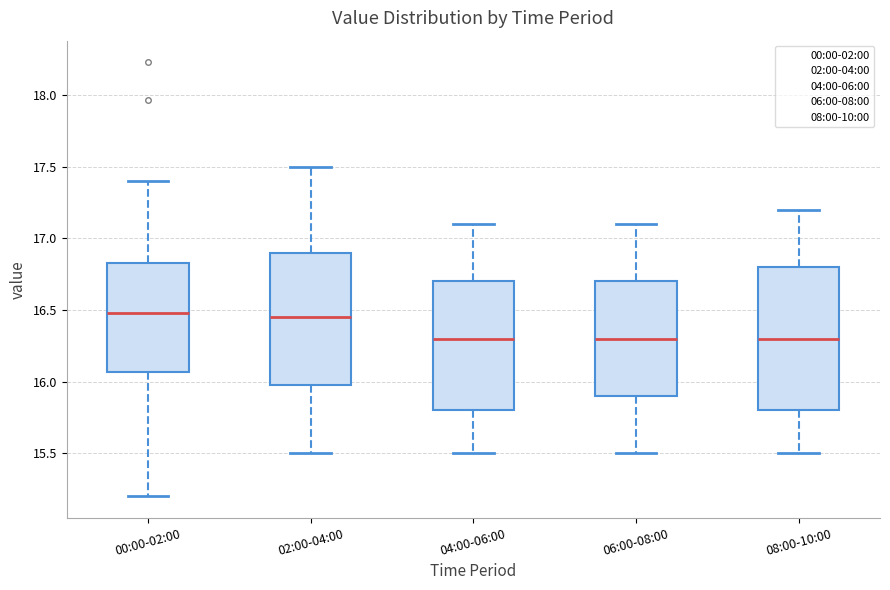

Where is the upper edge of the box for 08:00-10:00 on the y-axis? The values are not printed on the chart, so give them approximately, as read against the axis.

16.80